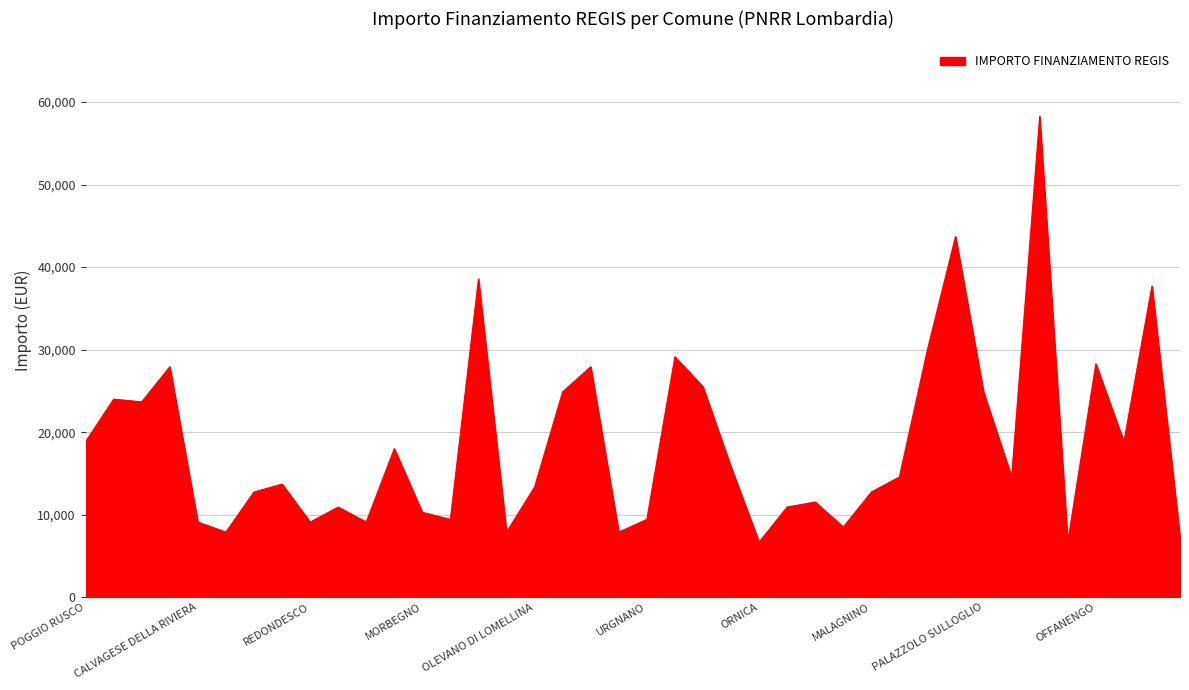

What is the difference between the maximum and minimum values?

51595